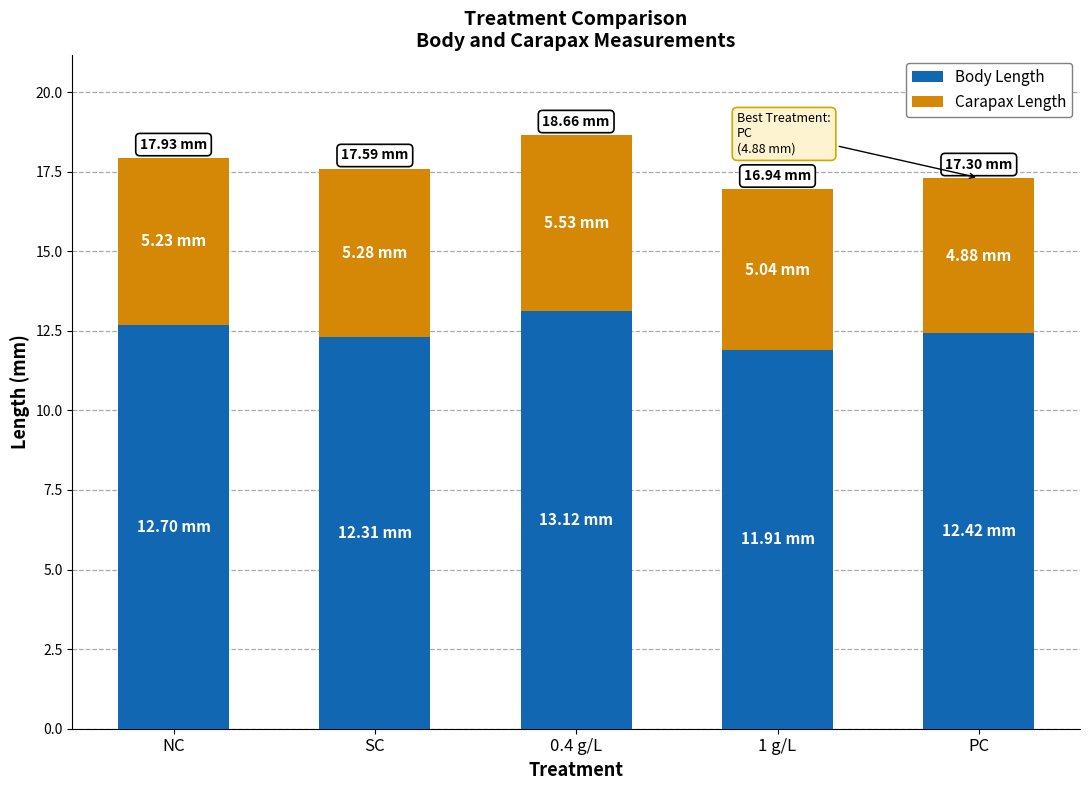

What is the difference between the maximum and minimum values in the Body Length series?

1.2